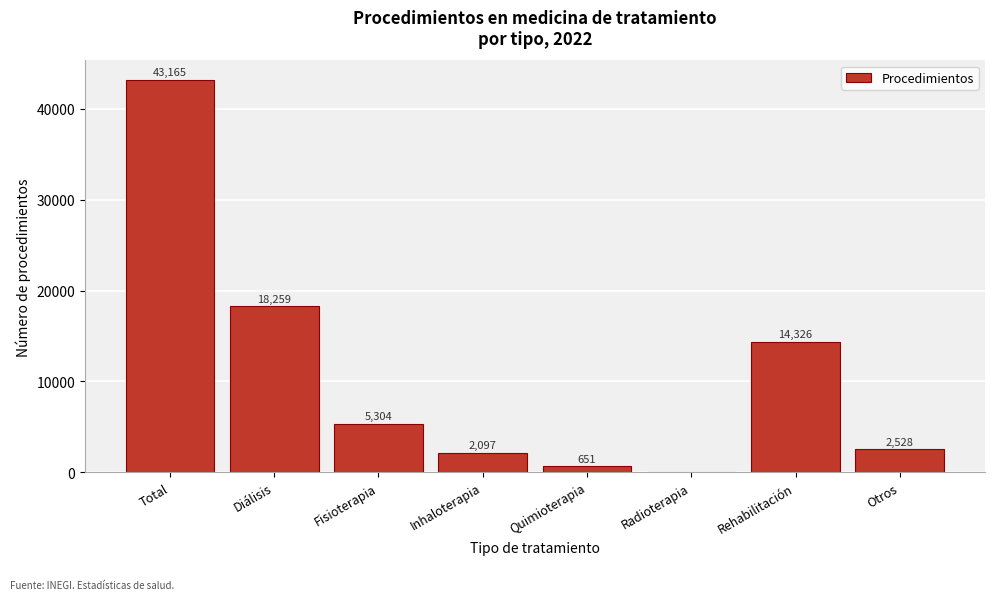

Reading left to right, what are all the values shown in this chart?

Total=43165	Diálisis=18259	Fisioterapia=5304	Inhaloterapia=2097	Quimioterapia=651	Radioterapia=0	Rehabilitación=14326	Otros=2528